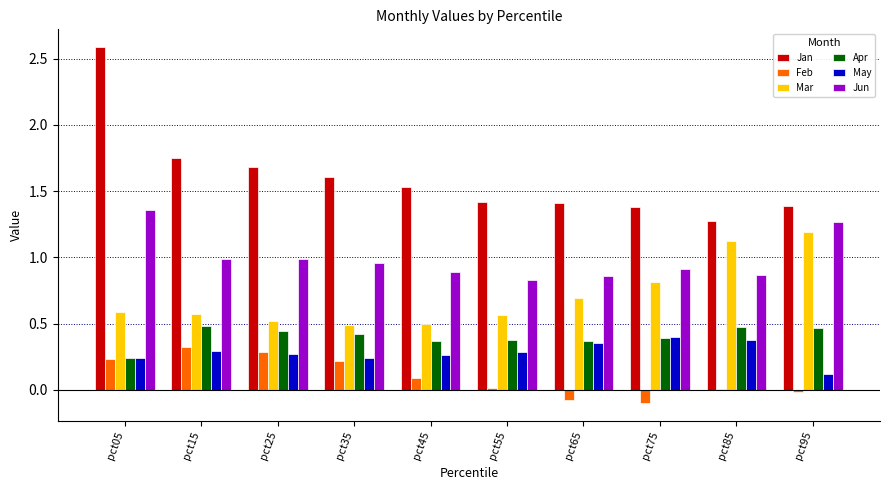

Which series has the largest range (max minus min)?

Jan